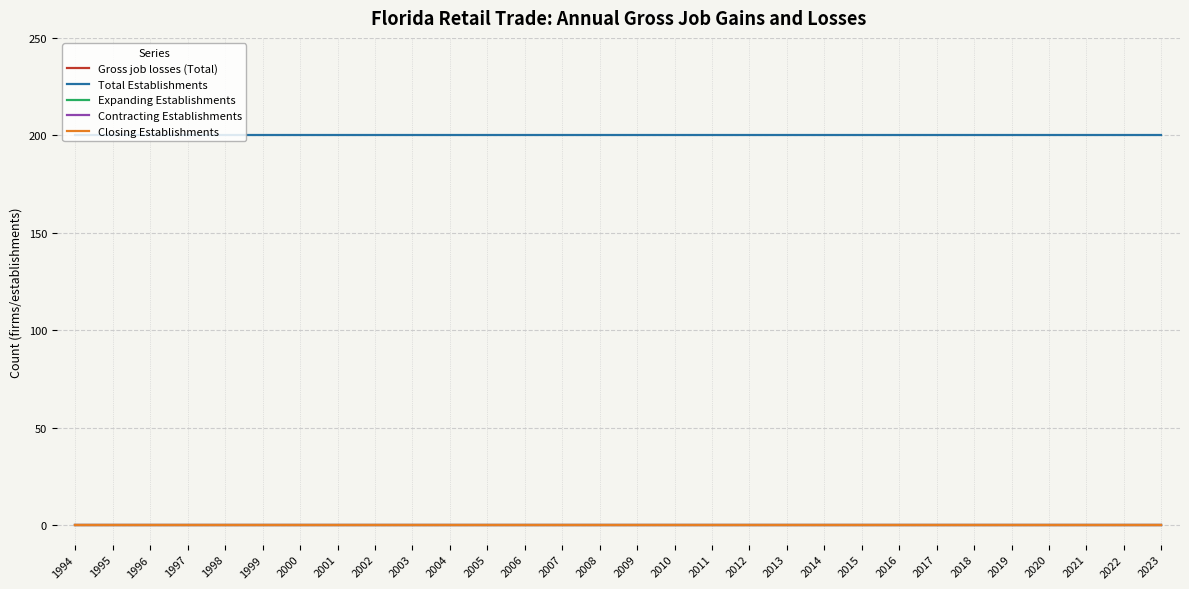

Which series has the widest spread of values?

Gross job losses (Total)